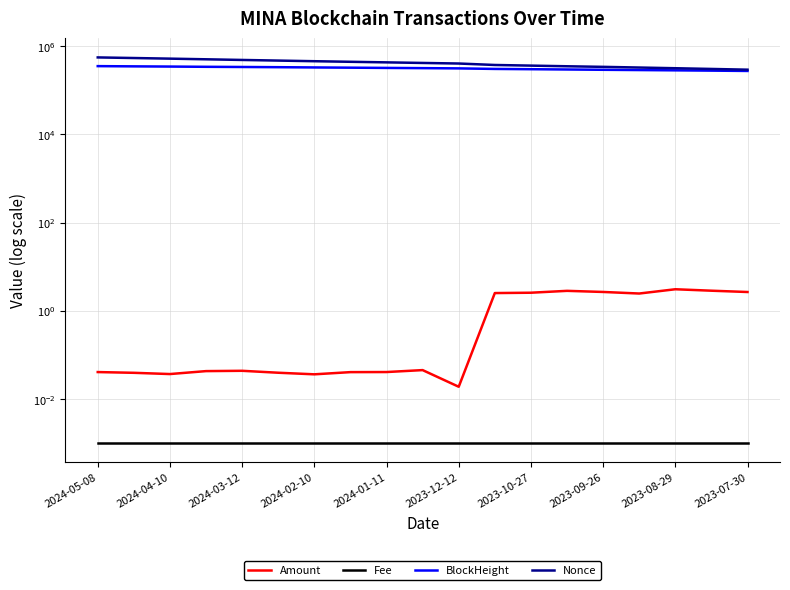

Reading right to left, what are all the values shown in this chart?

Amount: 2.7	2.8	3.1	2.5	2.7	2.8	2.6	2.5	0.0	0.0	0.0	0.0	0.0	0.0	0.0	0.0	0.0	0.0	0.0
Fee: 0.0	0.0	0.0	0.0	0.0	0.0	0.0	0.0	0.0	0.0	0.0	0.0	0.0	0.0	0.0	0.0	0.0	0.0	0.0
BlockHeight: 273964.0	278601.0	282814.0	286991.0	291078.0	295619.0	300122.0	304381.0	313162.0	317297.0	321048.0	325019.0	328942.0	333412.0	336894.0	340115.0	344488.0	348157.0	352403.0
Nonce: 292783.0	304213.0	315761.0	327452.0	339234.0	349756.0	361898.0	374185.0	403841.0	416046.0	428923.0	441926.0	455564.0	470841.0	486520.0	503533.0	520950.0	538075.0	555379.0